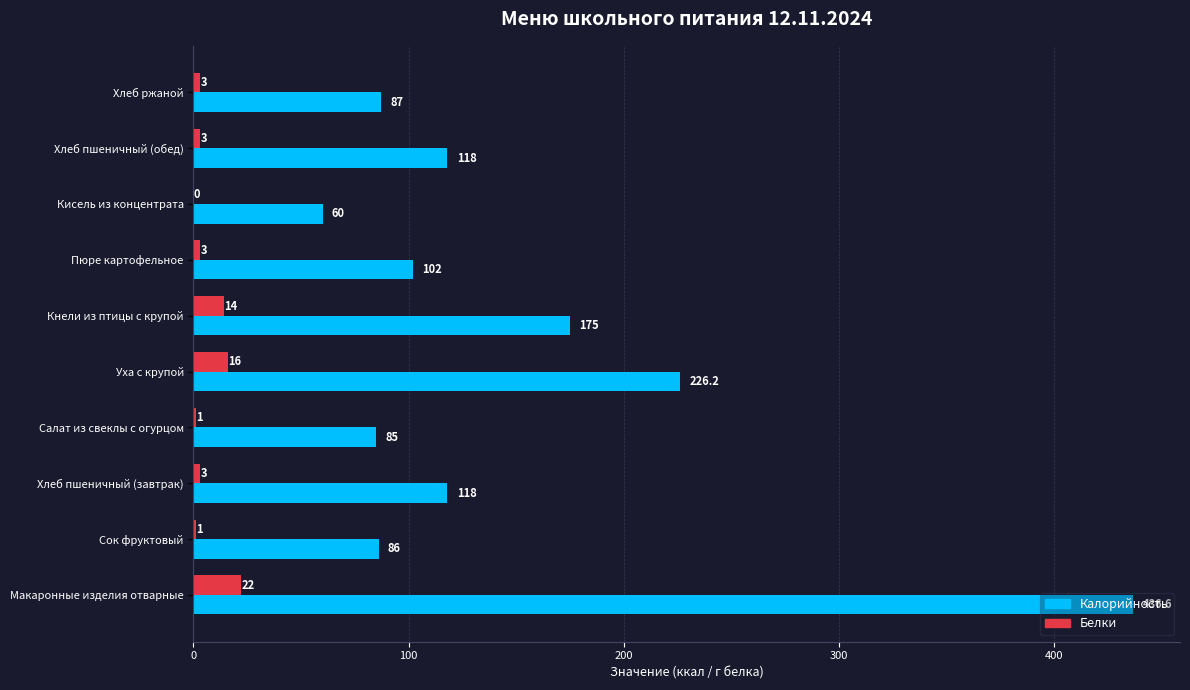

What is the total value across all series at Кисель из концентрата?

60.0